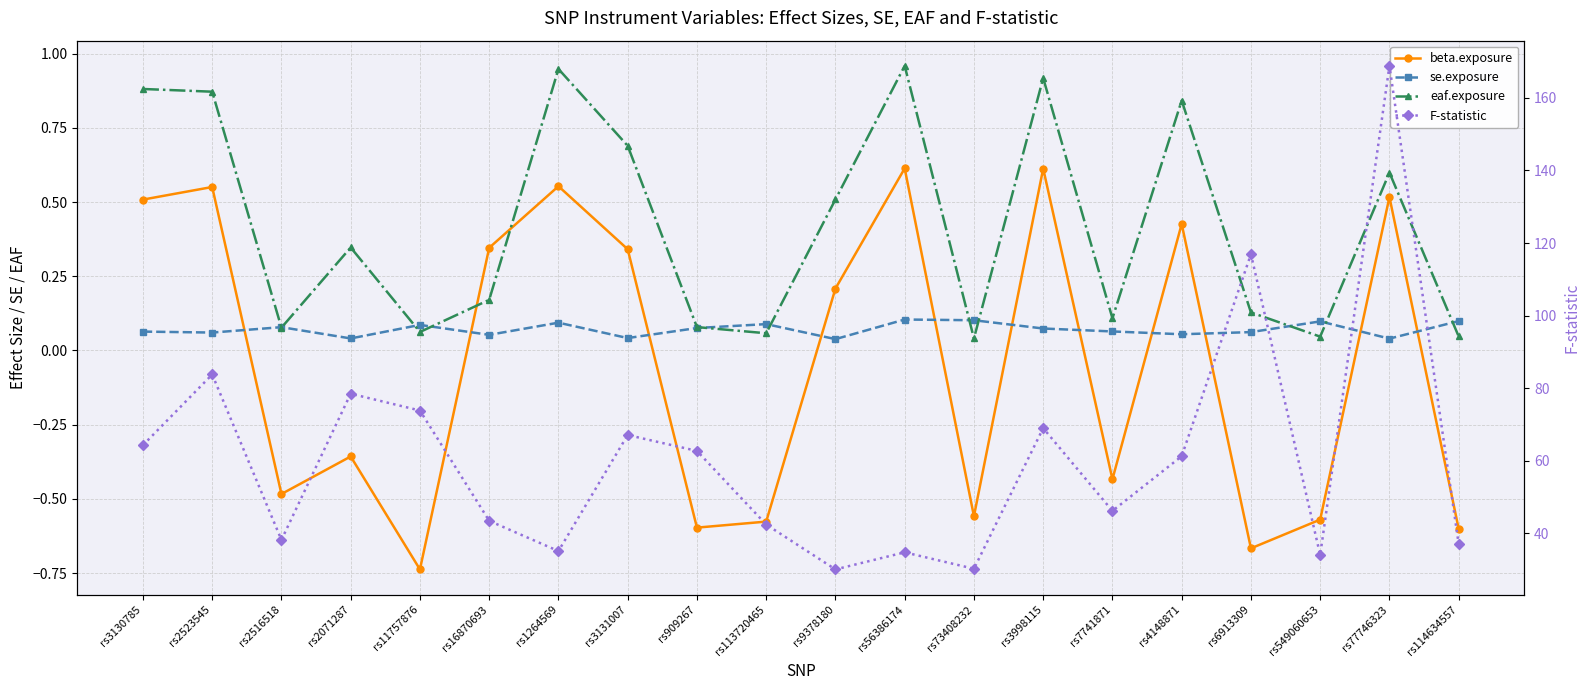

Reading left to right, list all the values displayed in this chart.

beta.exposure: 0.5	0.6	-0.5	-0.4	-0.7	0.3	0.6	0.3	-0.6	-0.6	0.2	0.6	-0.6	0.6	-0.4	0.4	-0.7	-0.6	0.5	-0.6
se.exposure: 0.1	0.1	0.1	0.0	0.1	0.1	0.1	0.0	0.1	0.1	0.0	0.1	0.1	0.1	0.1	0.1	0.1	0.1	0.0	0.1
eaf.exposure: 0.9	0.9	0.1	0.3	0.1	0.2	0.9	0.7	0.1	0.1	0.5	1.0	0.0	0.9	0.1	0.8	0.1	0.0	0.6	0.0
F-statistic: 64.3	83.8	38.1	78.5	73.8	43.4	35.1	67.1	62.7	42.4	30.0	34.7	30.2	69.0	46.1	61.2	116.9	34.0	168.8	37.0